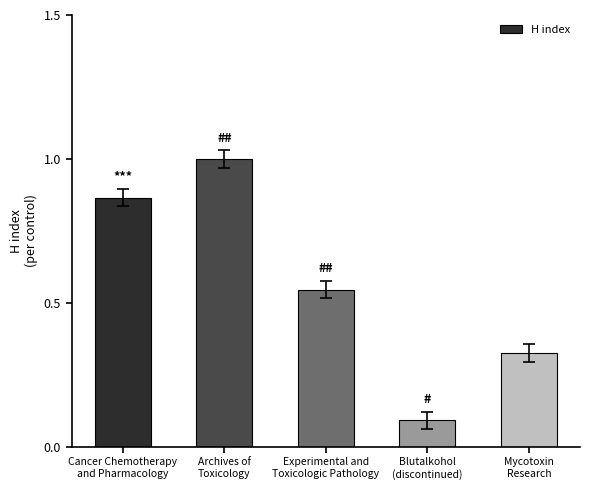

What is the greatest value displayed?

1.0